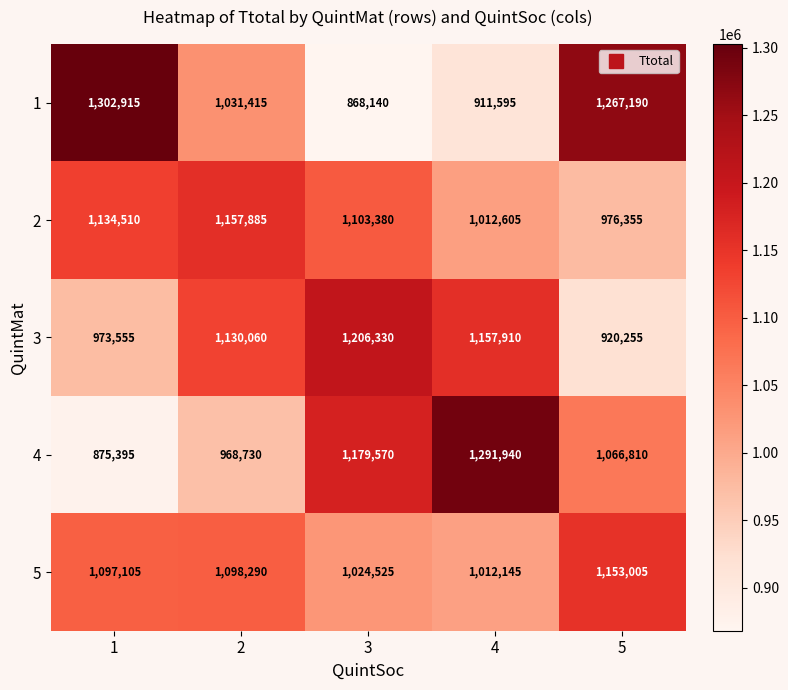

What is the difference between the second highest and minimum values in the 1 series?

399050